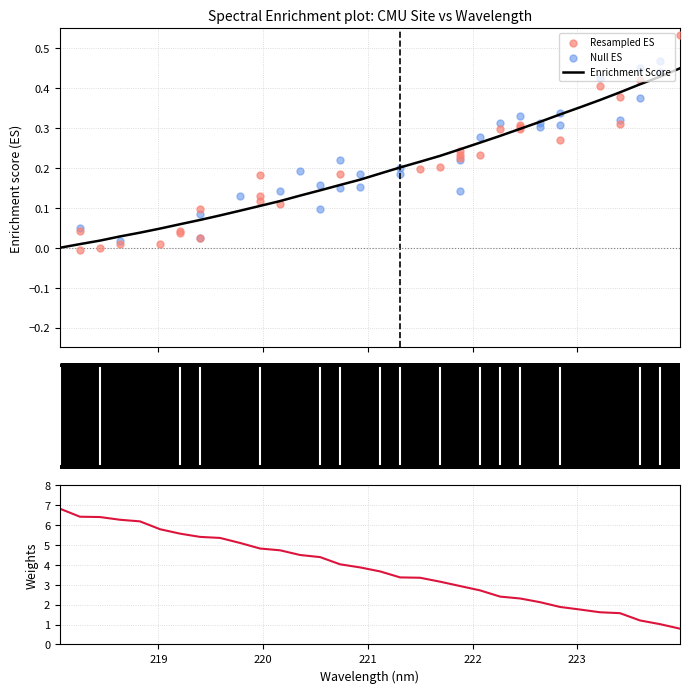

Between 223.0264 and 220.1623, which is larger?

223.0264